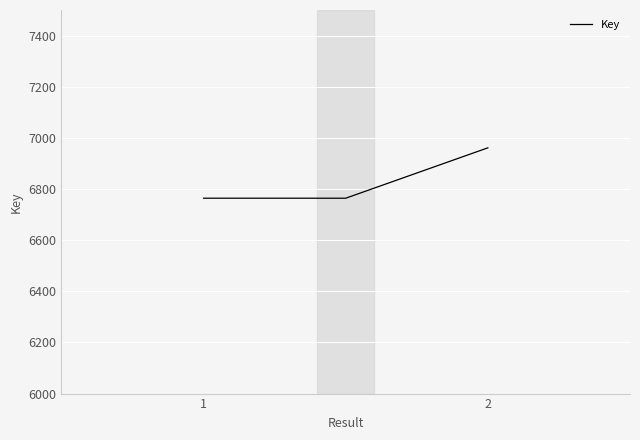

What is the minimum value shown in the chart?

6764